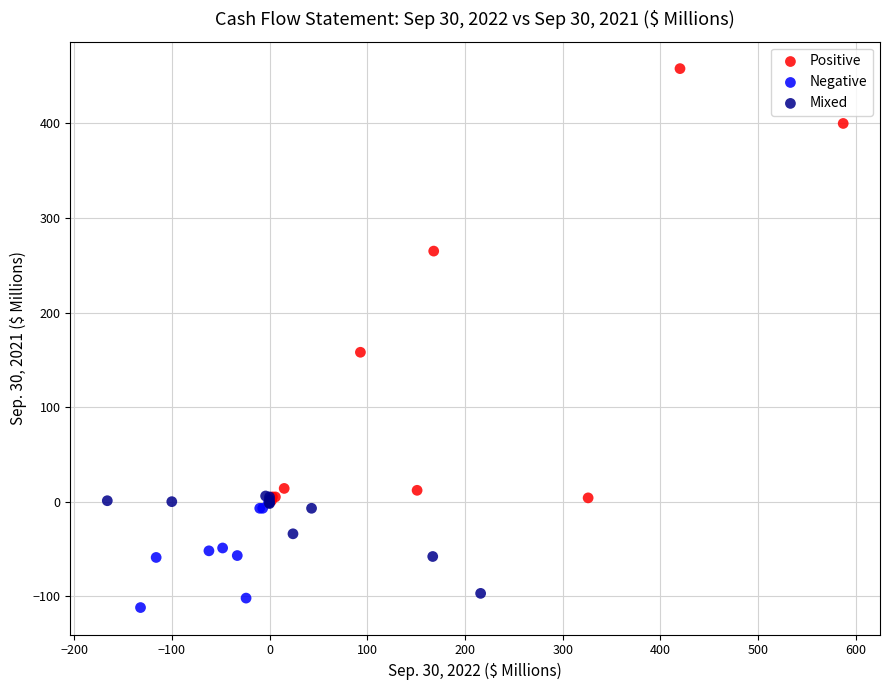

Which series has the largest Y range (max minus min)?

Positive